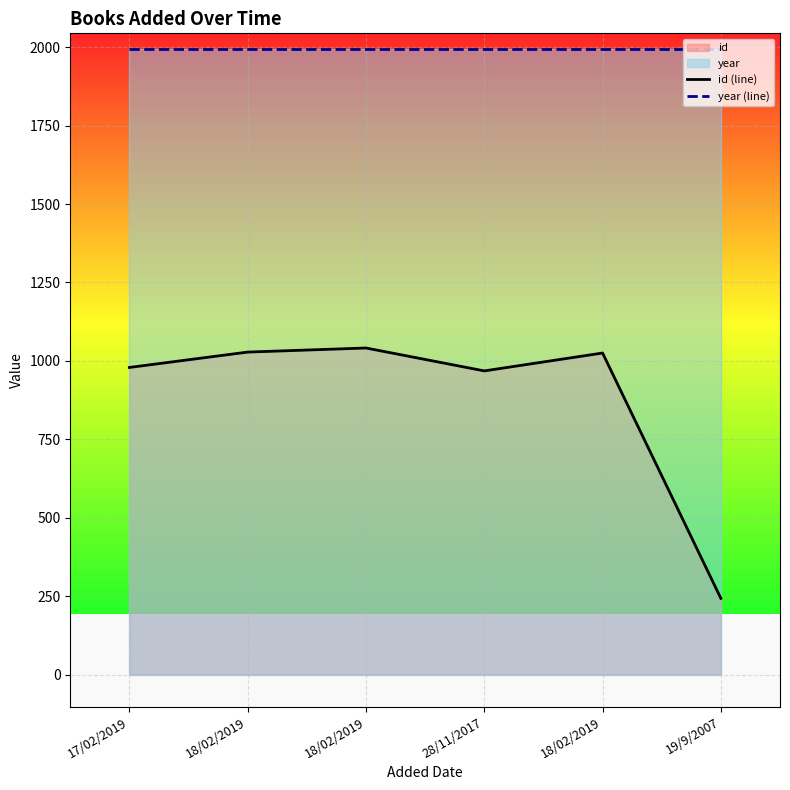

Which series has the largest total across all categories?

year (line)